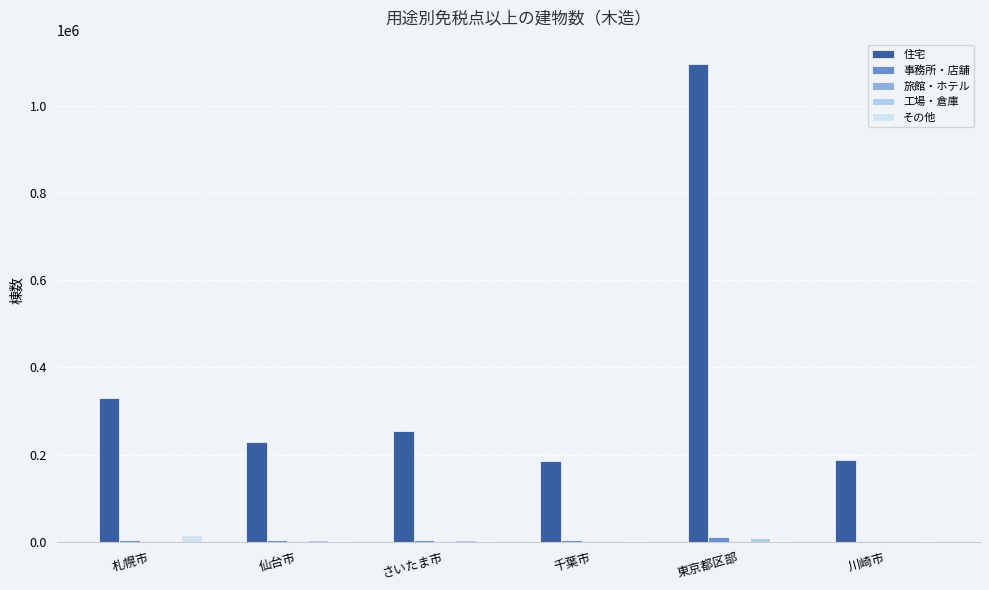

How many groups of bars are there?

6